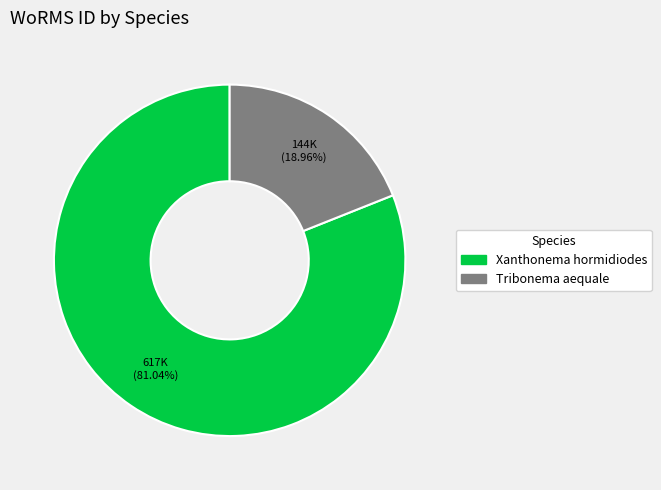

To the nearest percent, what is the difference between the Tribonema aequale and Xanthonema hormidiodes slice percentages?

62%